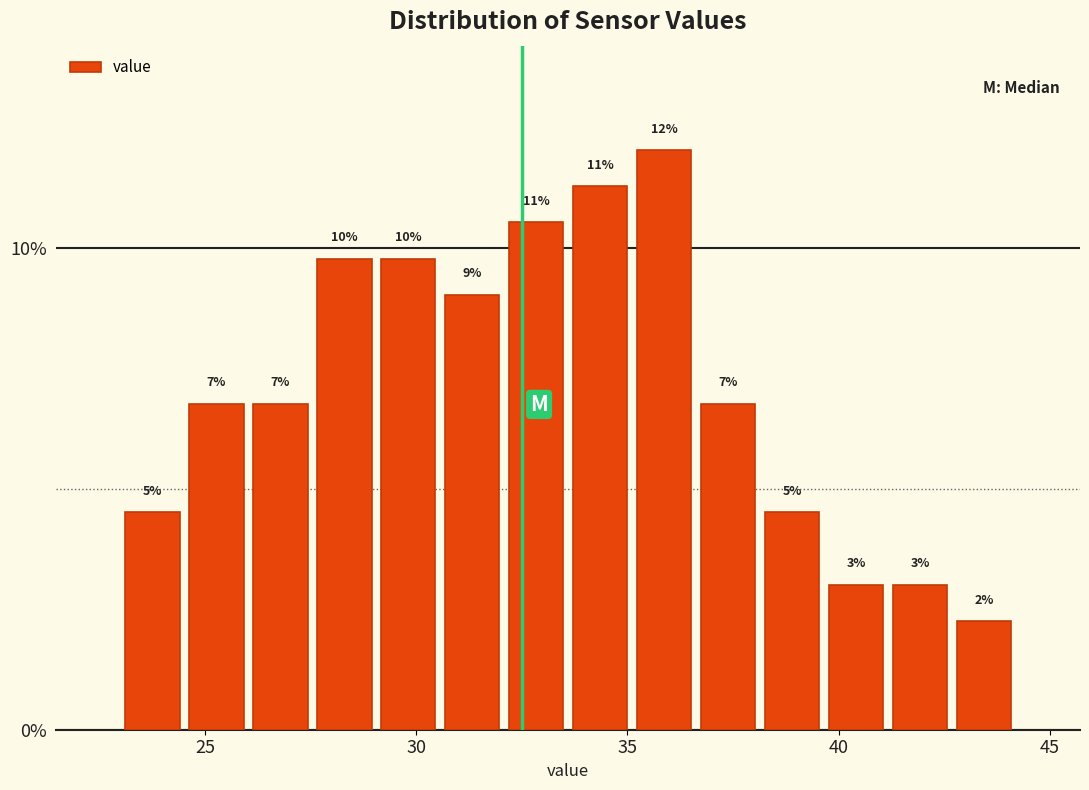

Read against the x-axis, roughly where is the centre of the tallest bar?

36.0